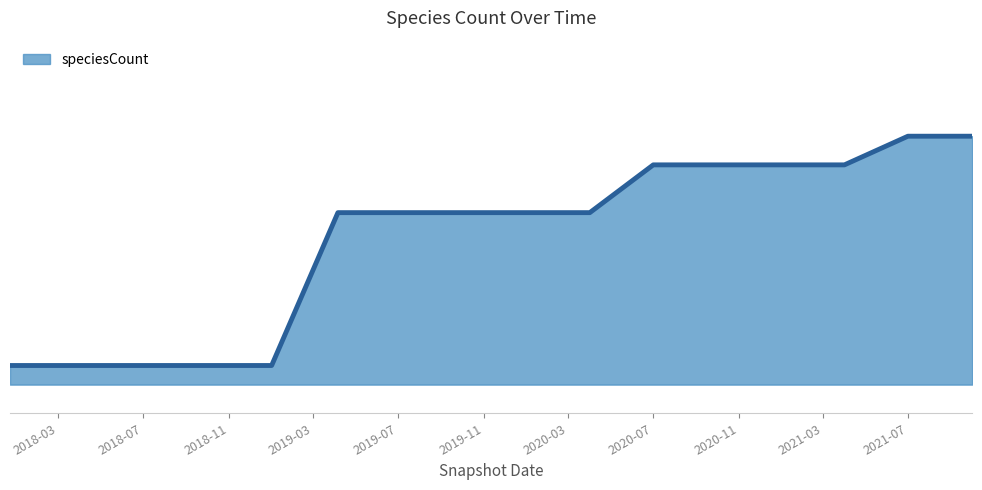

What is the sum of all values?

2116